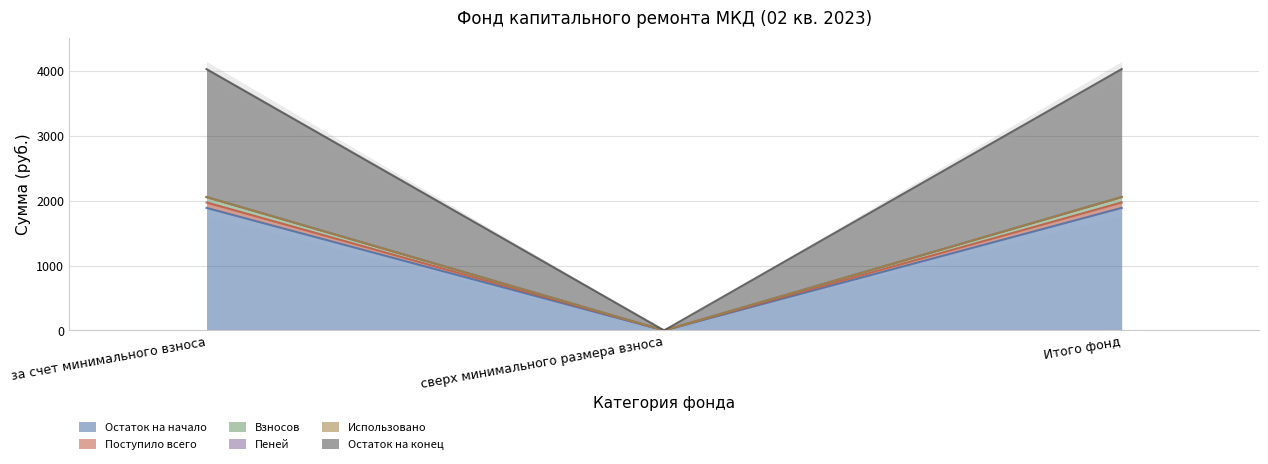

What is the greatest value displayed?

2058.3